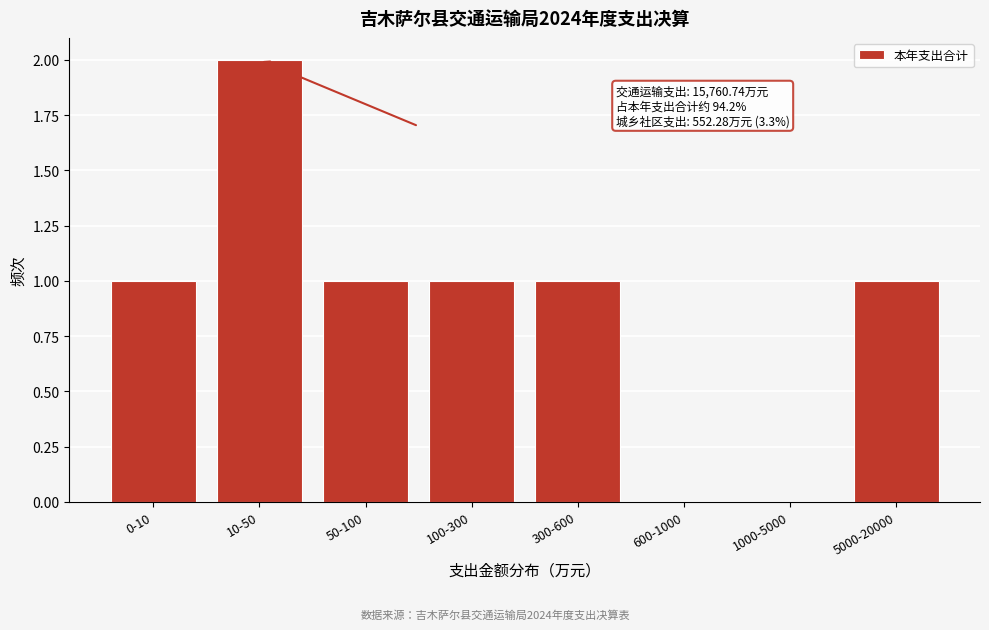

Reading right to left, extract all data points from this chart.

5000-20000=1	1000-5000=0	600-1000=0	300-600=1	100-300=1	50-100=1	10-50=2	0-10=1